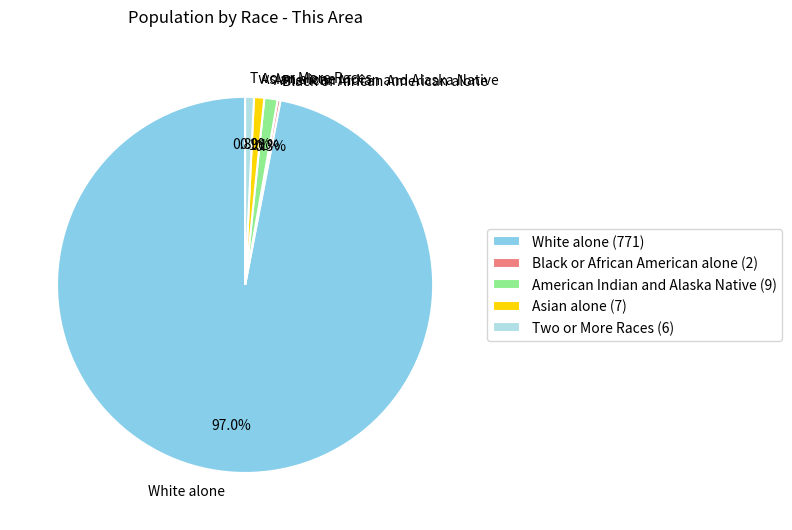

Which slice is the largest?

White alone